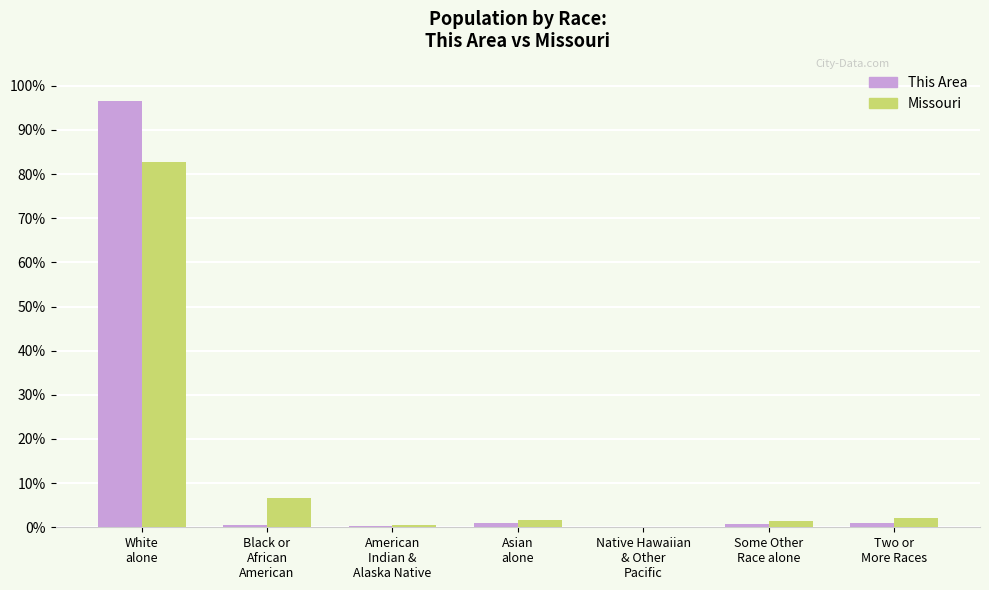

What is the sum of all This Area values?

100.0